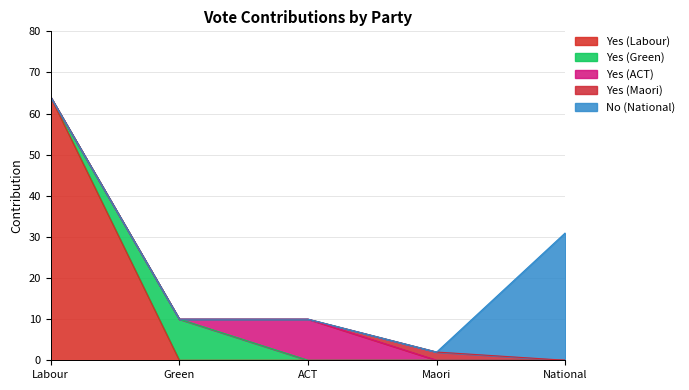

True or false: Yes (Labour) and Yes (Green) cross at least once.

True